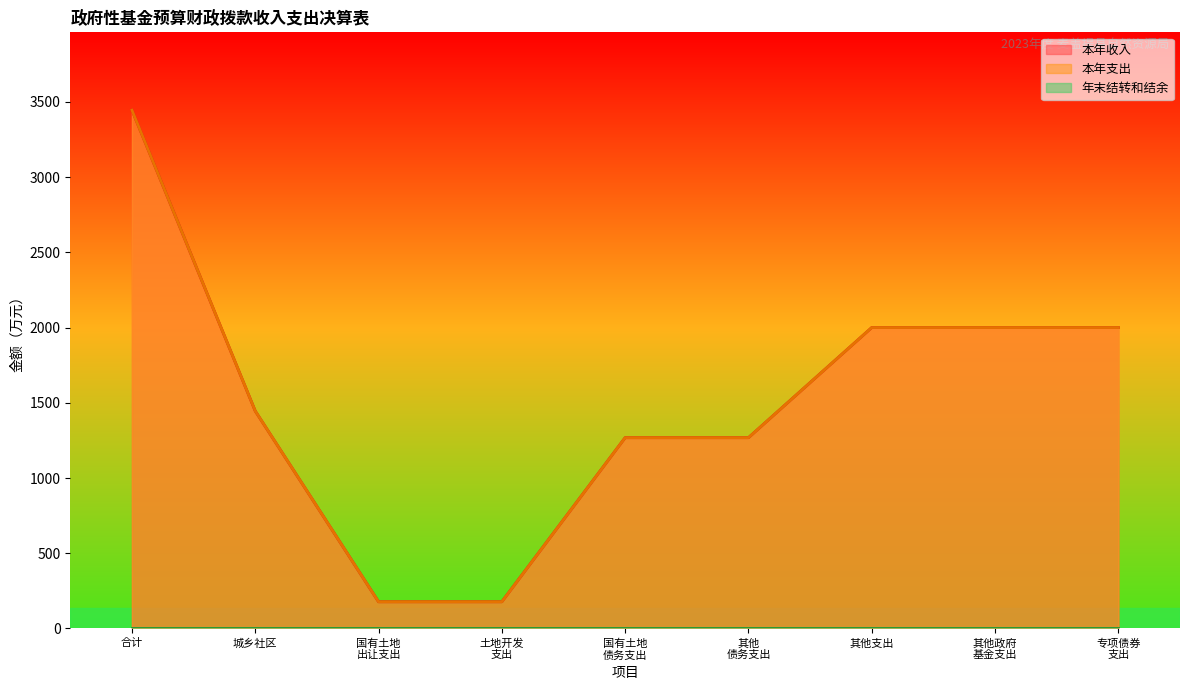

At which label does 本年支出 first exceed 1445?

合计